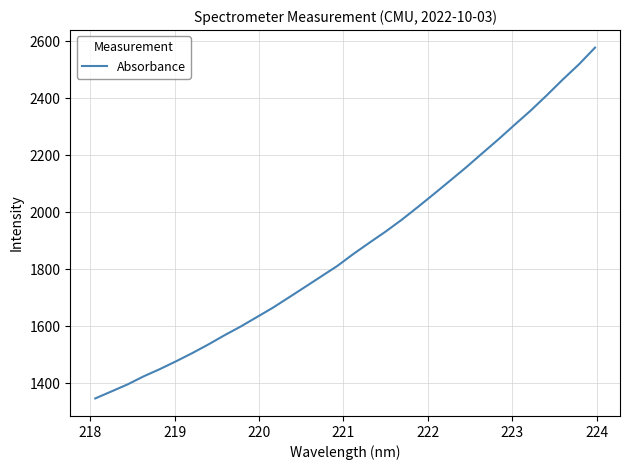

What is the difference between the maximum and minimum values?

1232.3